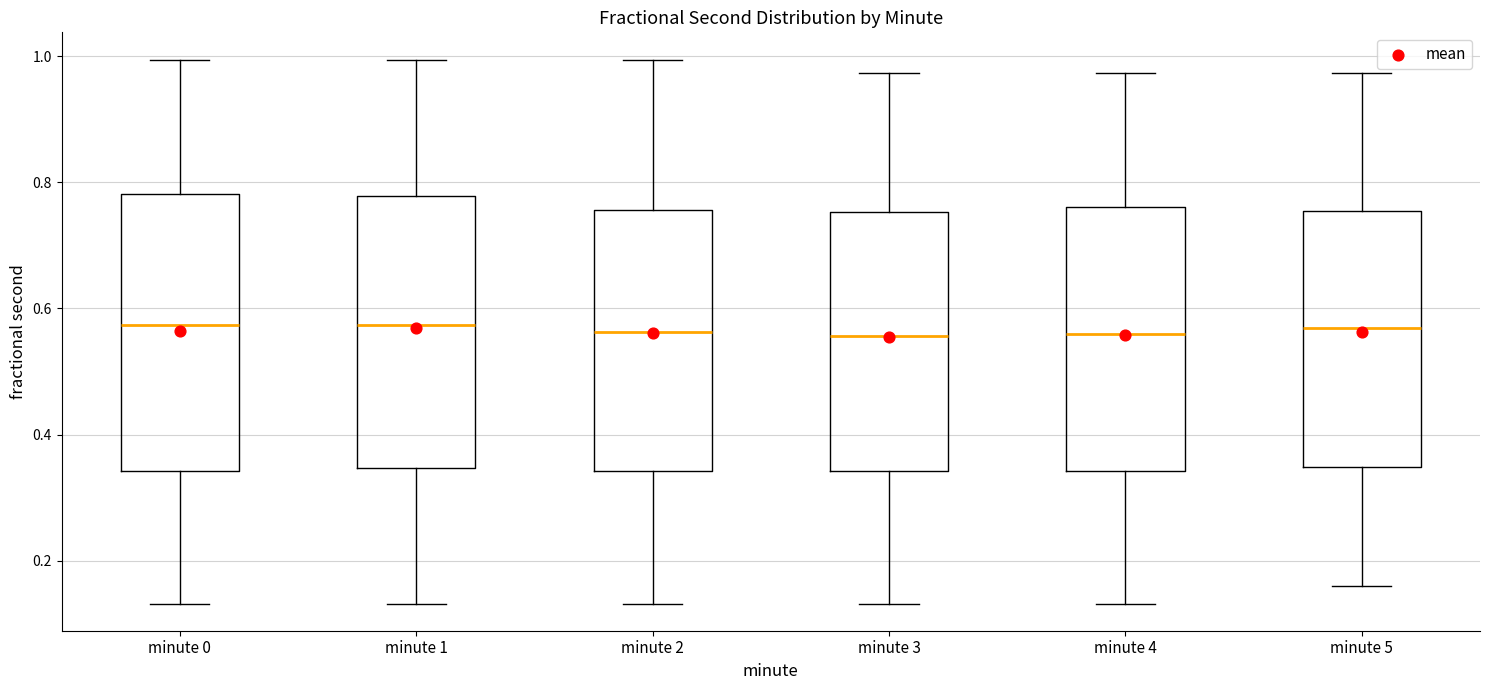

Reading left to right, read every box against the y-axis: the position of its median line, the range the box covers, and the ends of its whiskers. The values are not printed on the chart, so give them approximately, as read against the axis.

minute 0: median 0.58, box 0.34 to 0.78, whiskers 0.14 to 1.00
minute 1: median 0.58, box 0.34 to 0.78, whiskers 0.14 to 1.00
minute 2: median 0.56, box 0.34 to 0.76, whiskers 0.14 to 1.00
minute 3: median 0.56, box 0.34 to 0.76, whiskers 0.14 to 0.98
minute 4: median 0.56, box 0.34 to 0.76, whiskers 0.14 to 0.98
minute 5: median 0.56, box 0.34 to 0.76, whiskers 0.16 to 0.98